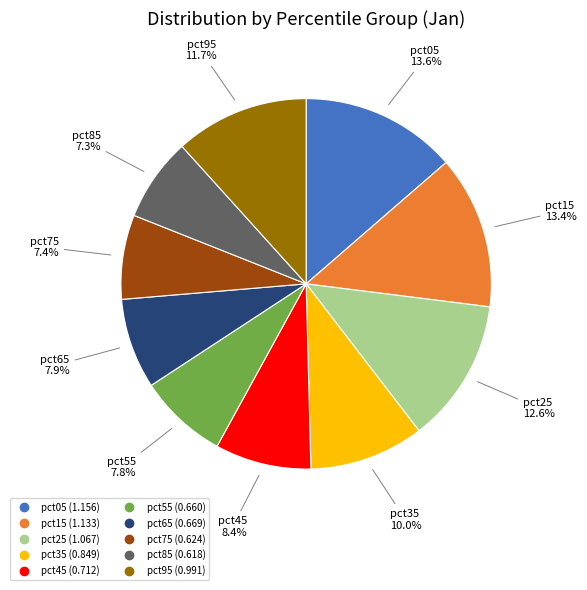

What is the total percentage of pct45 and pct35?

18.4%